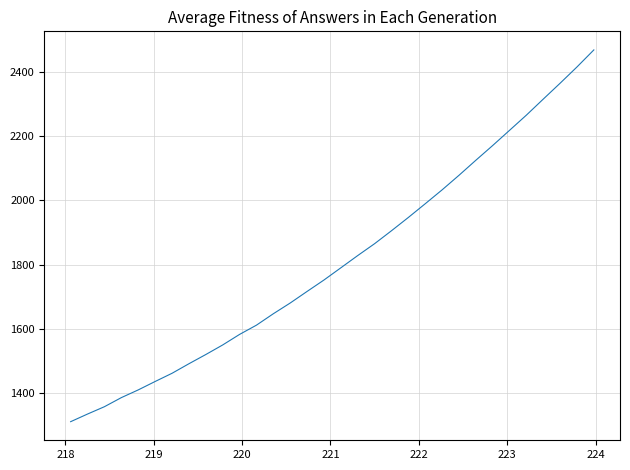

What is the maximum value shown in the chart?

2467.3